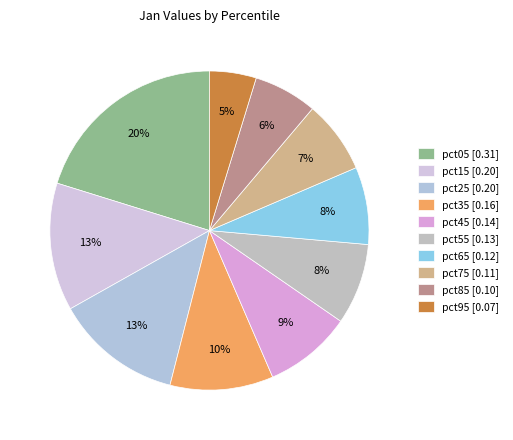

The pct05 slice represents 20% of the pie. True or false?

True